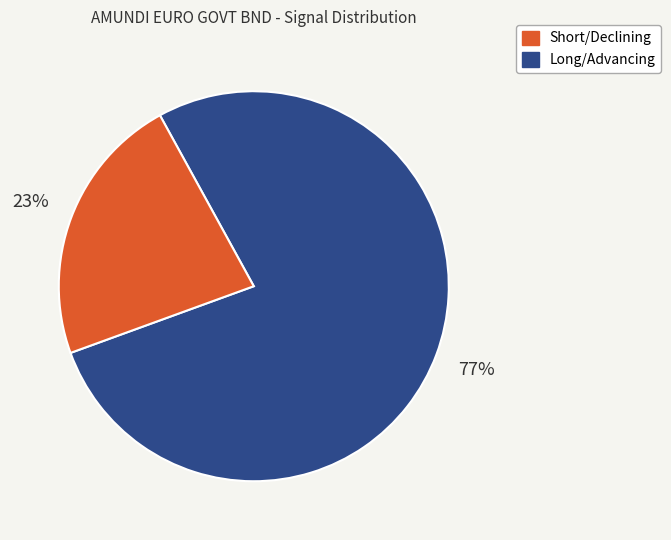

How many segments does this pie chart have?

2